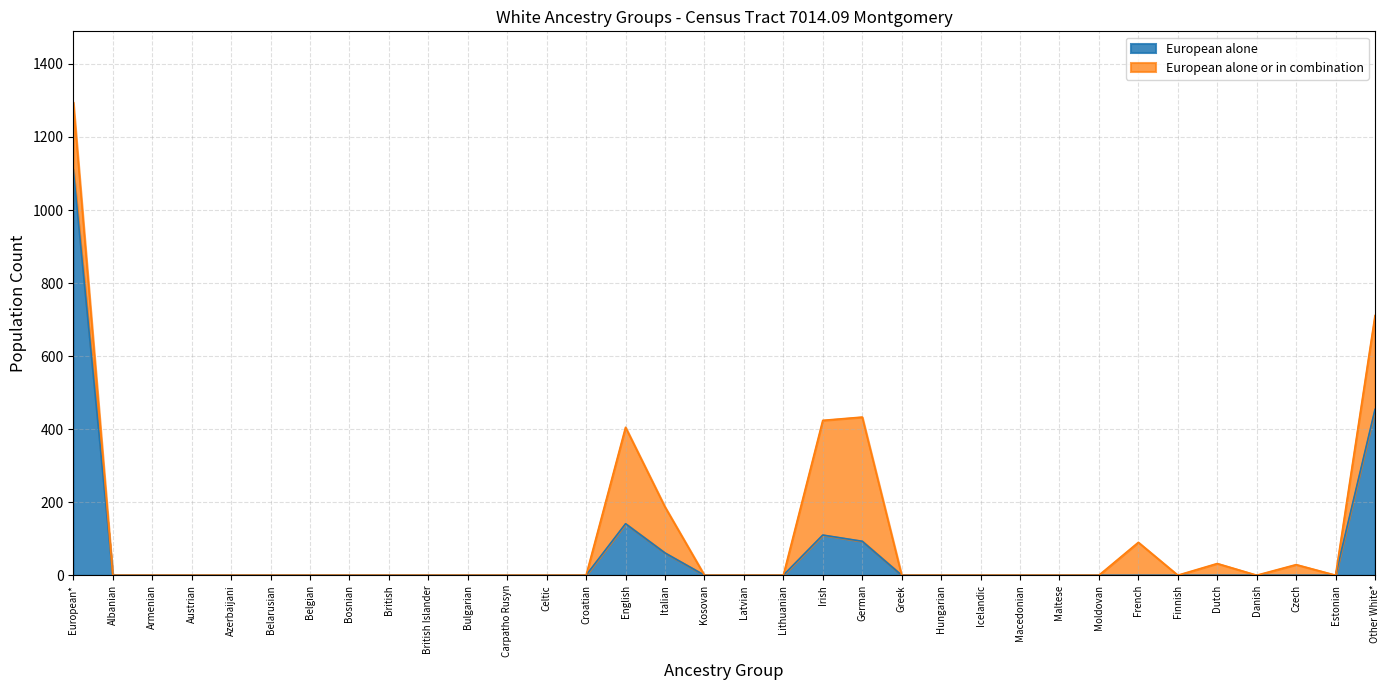

Where is European alone or in combination nearest to the value 647?

Other White*